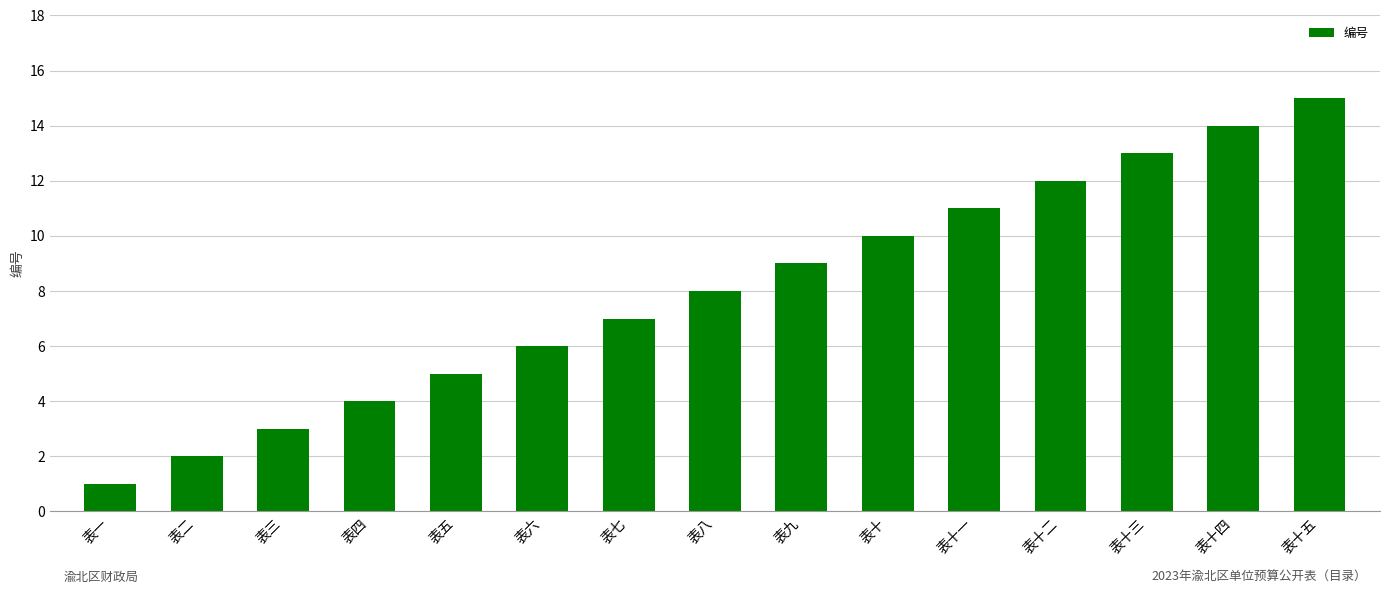

What is the change in value from 表十三 to 表十五?

+2